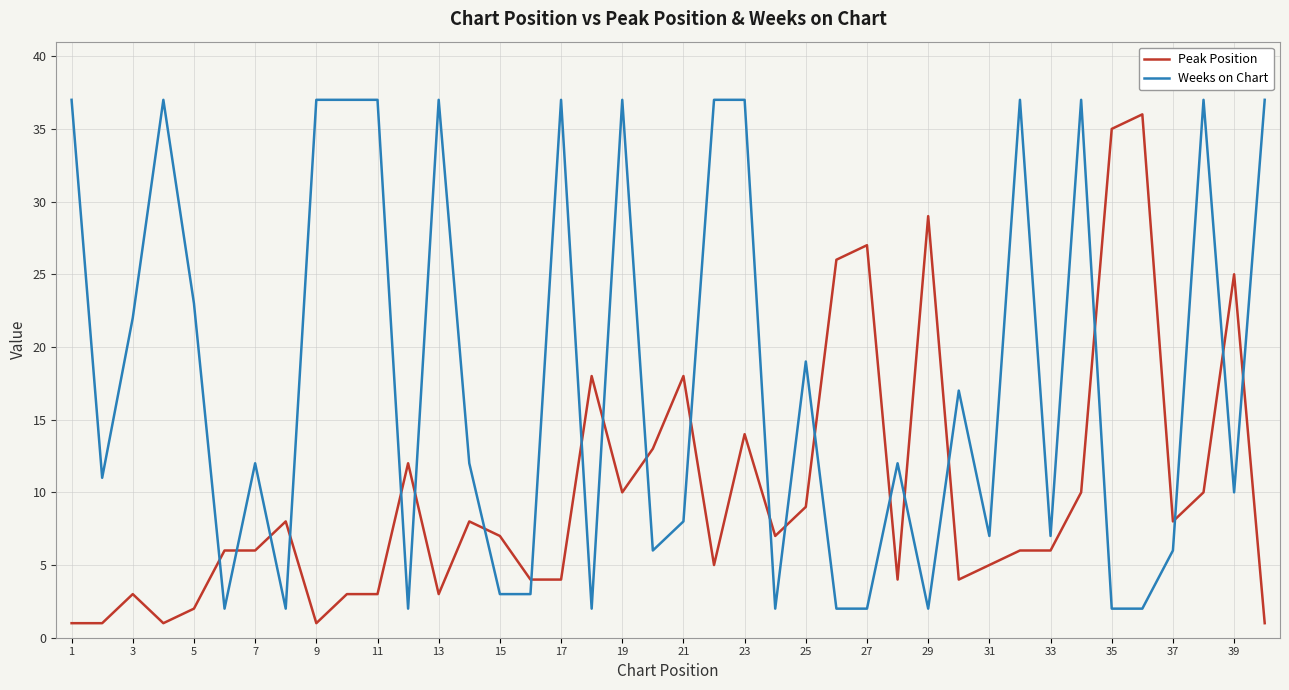

How many lines are shown in the chart?

2